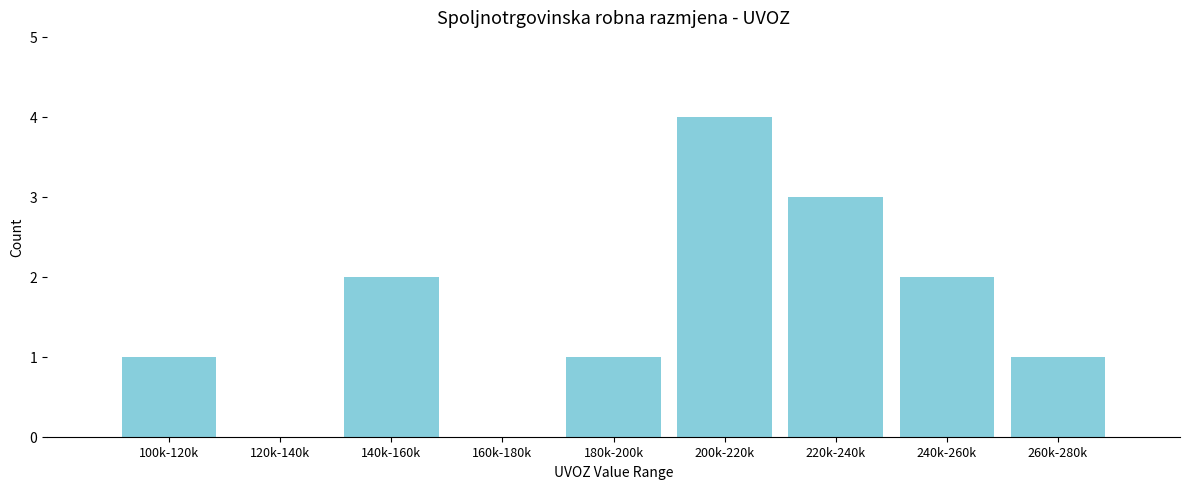

Reading left to right, what are all the values shown in this chart?

100k-120k=1	120k-140k=0	140k-160k=2	160k-180k=0	180k-200k=1	200k-220k=4	220k-240k=3	240k-260k=2	260k-280k=1